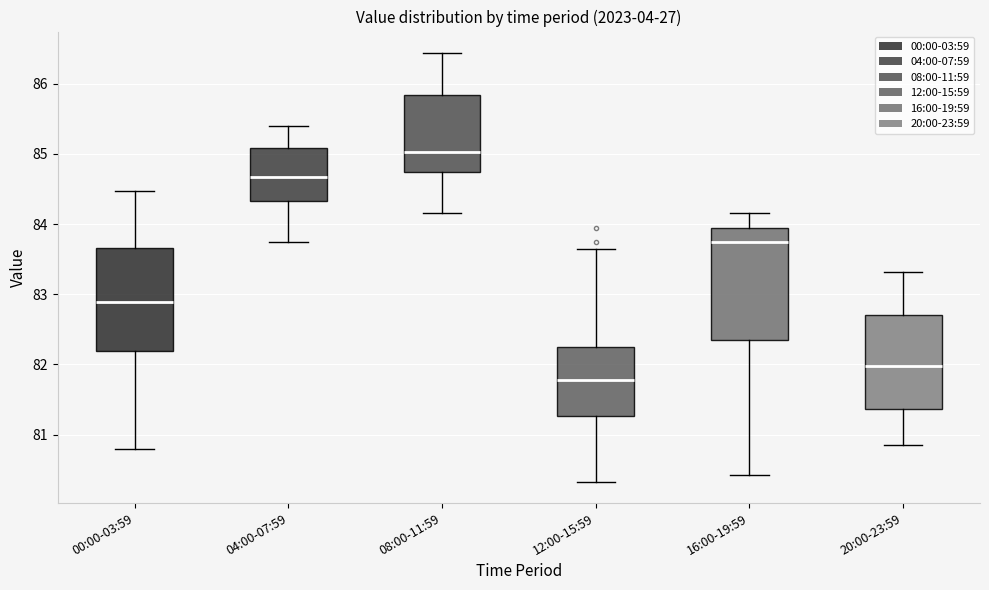

Which box is the tallest, from its lower edge to its upper edge?

16:00-19:59